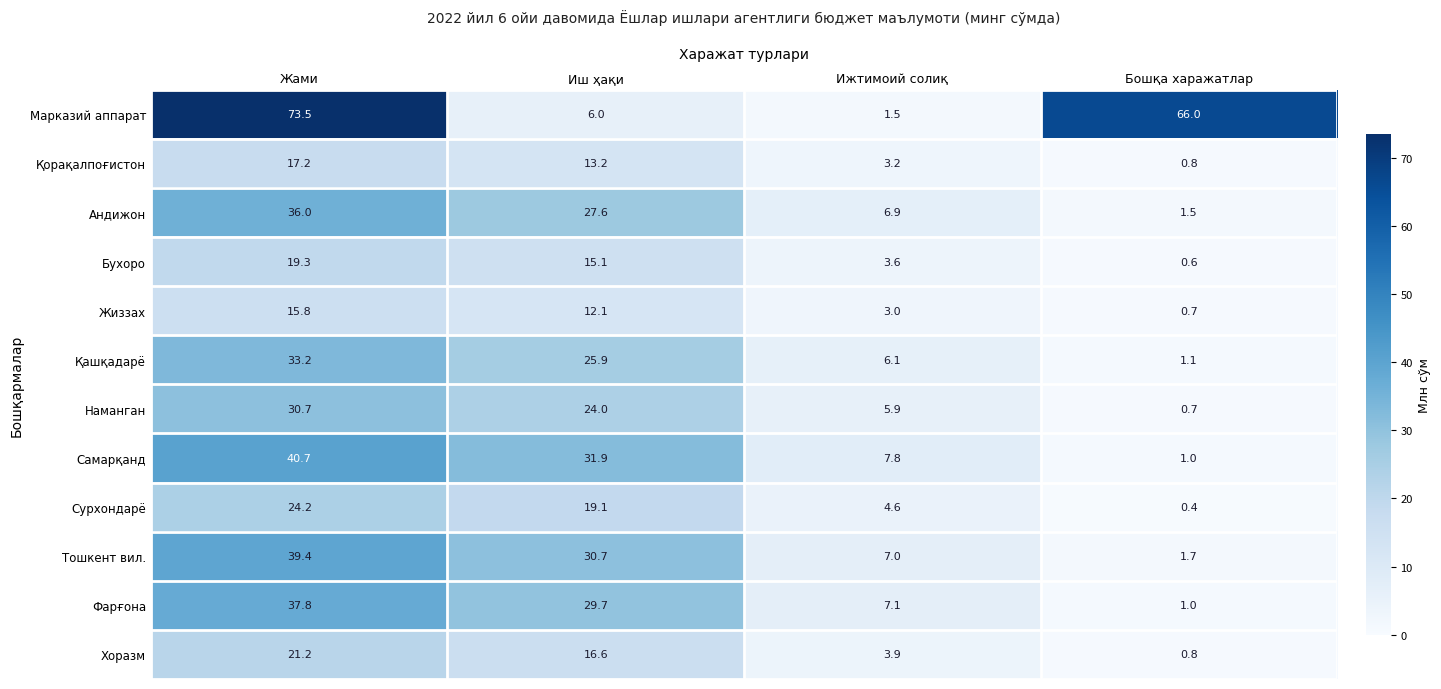

What is the maximum value shown in the chart?

73.5